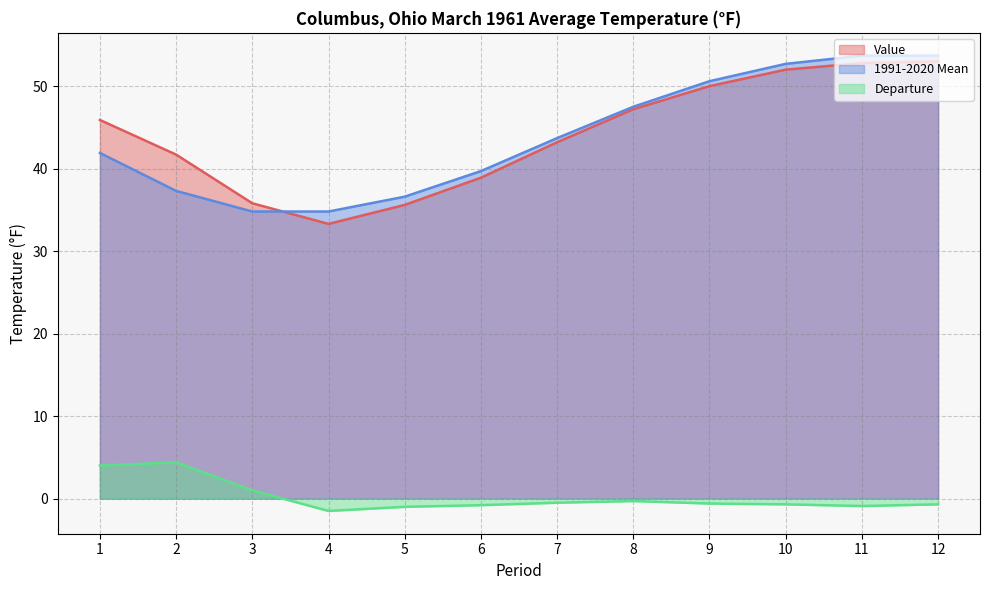

Count the number of data series in this chart.

3